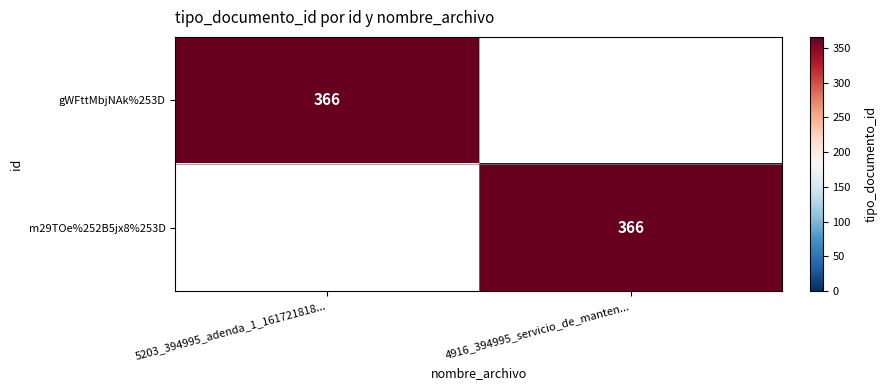

True or false: m29TOe%252B5jx8%253D has a value of 366 at 4916_394995_servicio_de_manten....

True